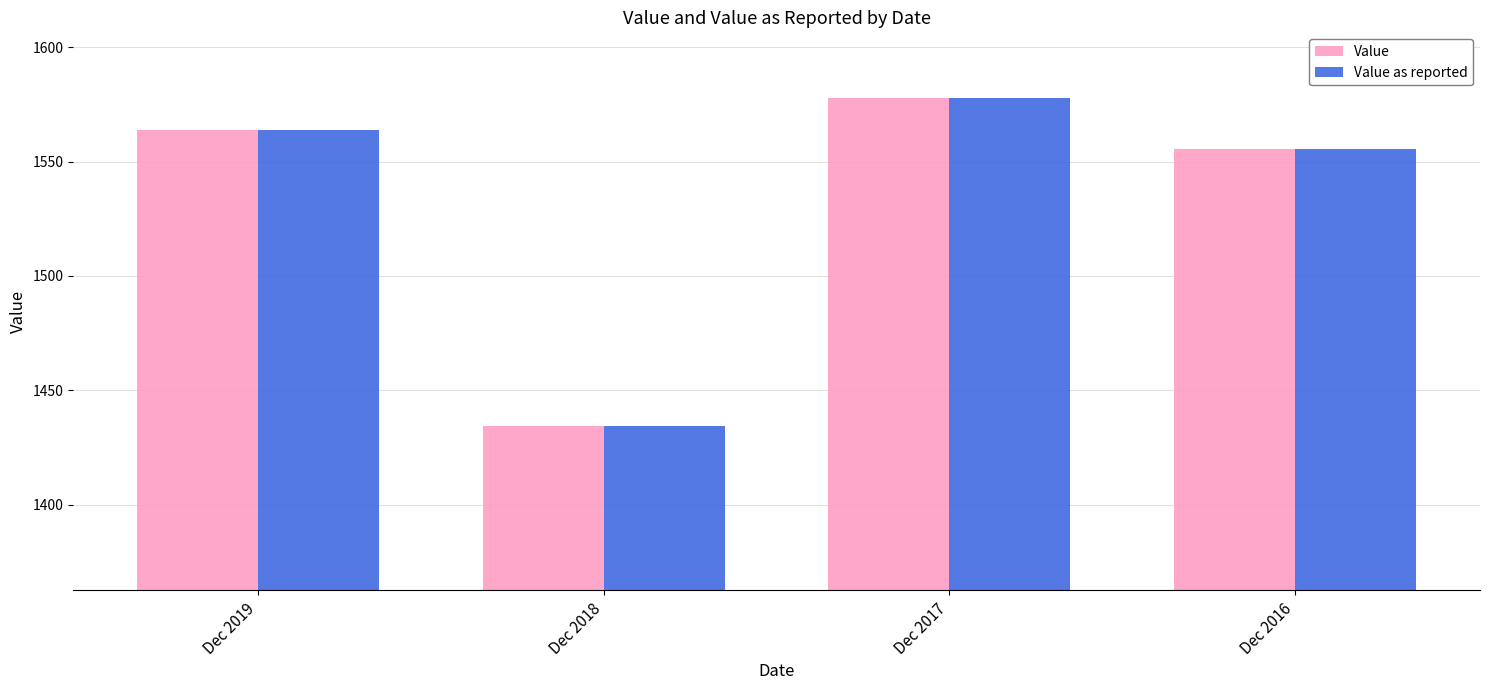

Is it true that Value equals 657.8 at Dec 2018?

False